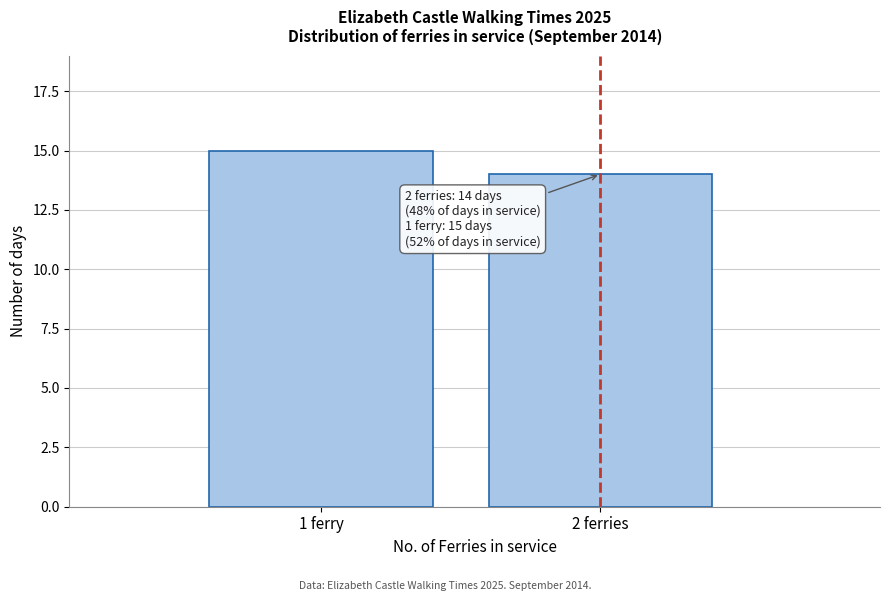

Reading left to right, extract all data points from this chart.

1 ferry=15	2 ferries=14